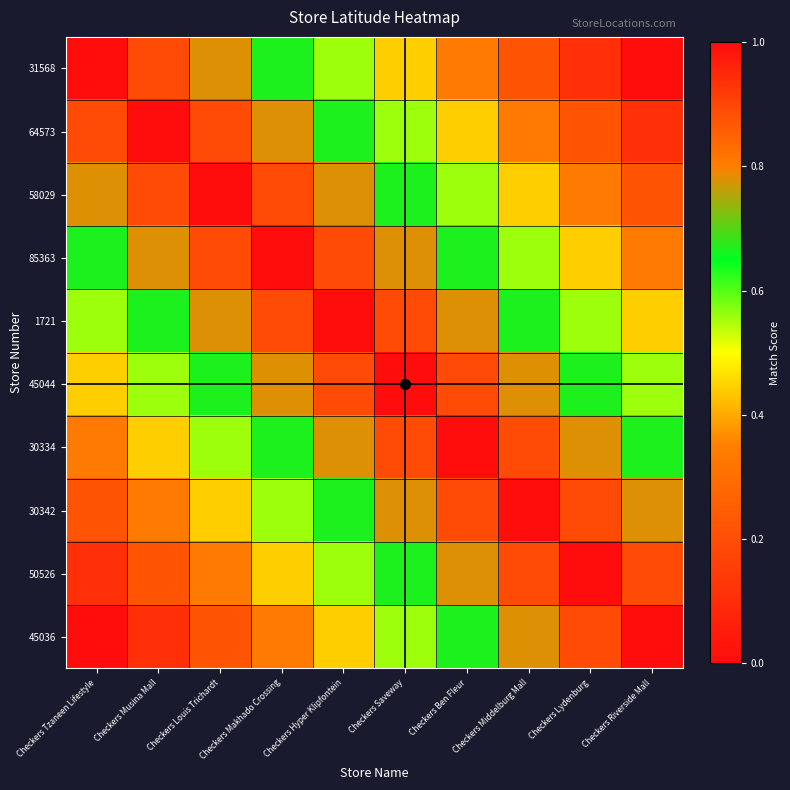

Which label corresponds to the smallest value in the chart?

Checkers Riverside Mall